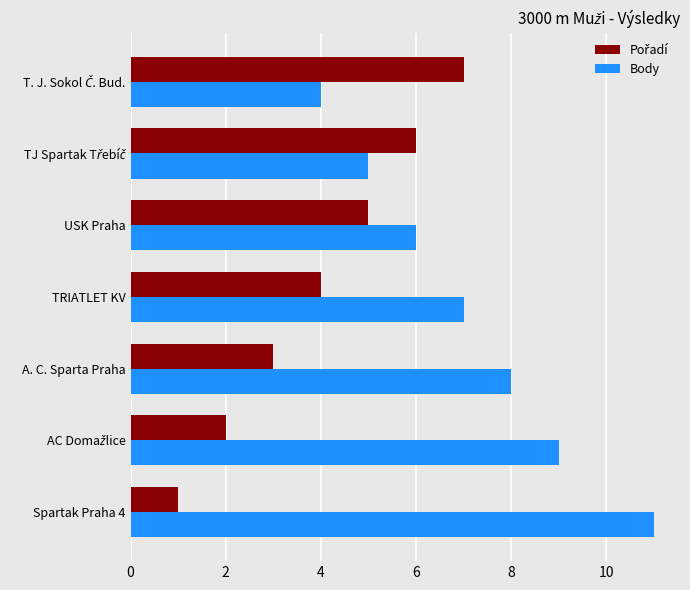

What is the difference between the second highest and second lowest values in the Body series?

4